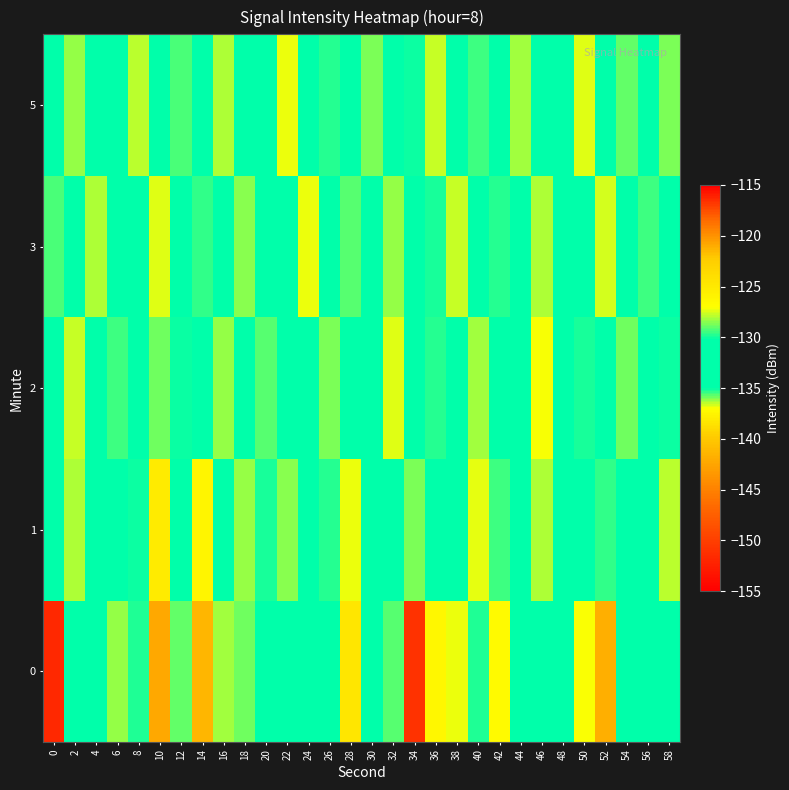

How many categories are shown in the chart?

30